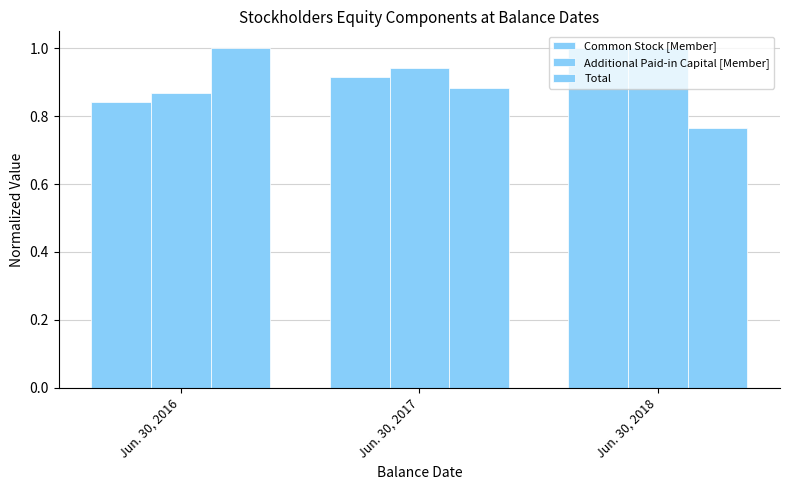

How many bars are there in total?

9